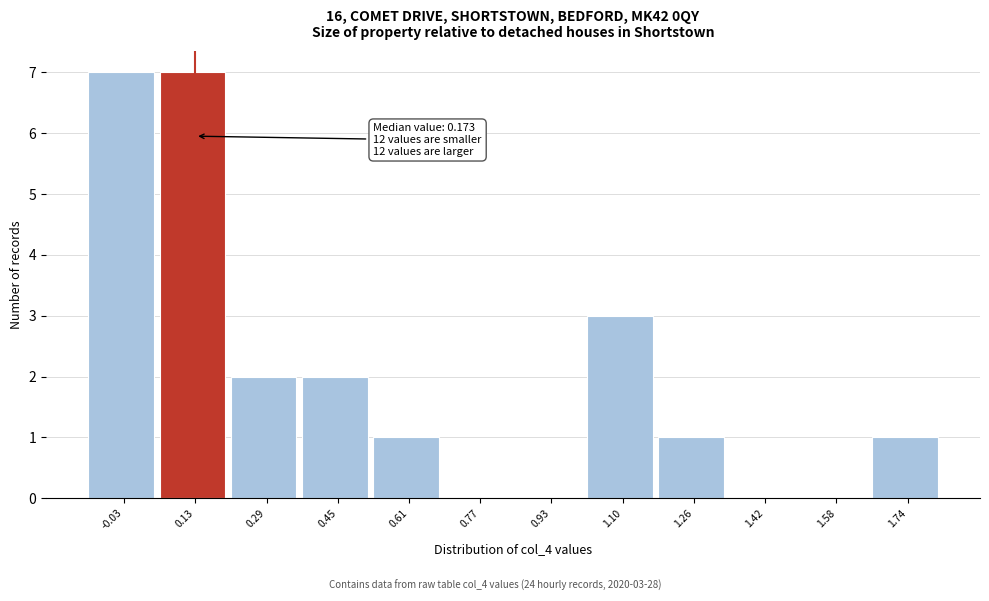

Reading right to left, list all the values displayed in this chart.

1.74=1	1.58=0	1.42=0	1.26=1	1.10=3	0.93=0	0.77=0	0.61=1	0.45=2	0.29=2	0.13=7	-0.03=7